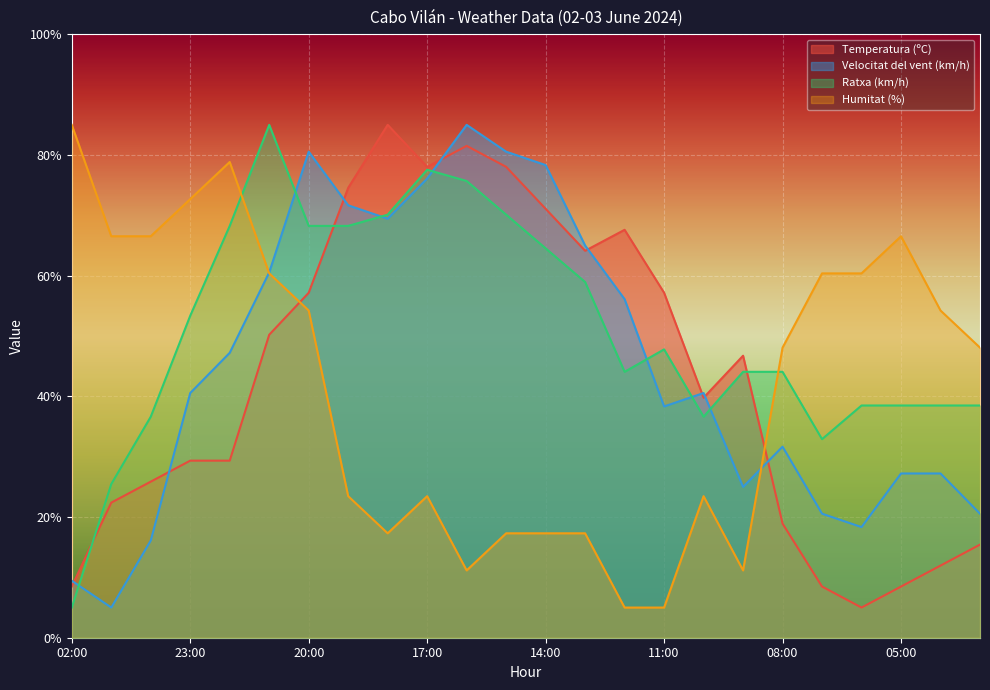

Is the value of Ratxa (km/h) at 07:00 greater than the value of Temperatura (ºC) at 13:00?

No